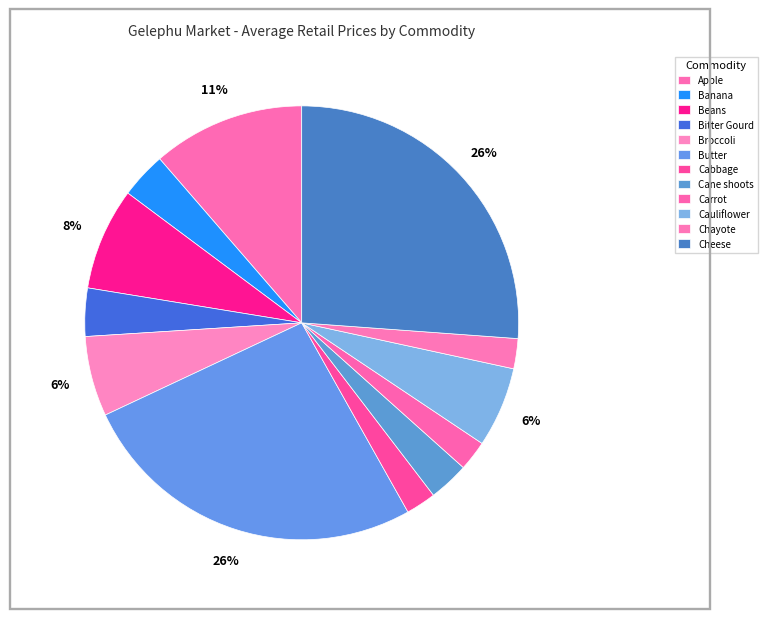

What percentage is the Cheese slice, to the nearest percent?

26%